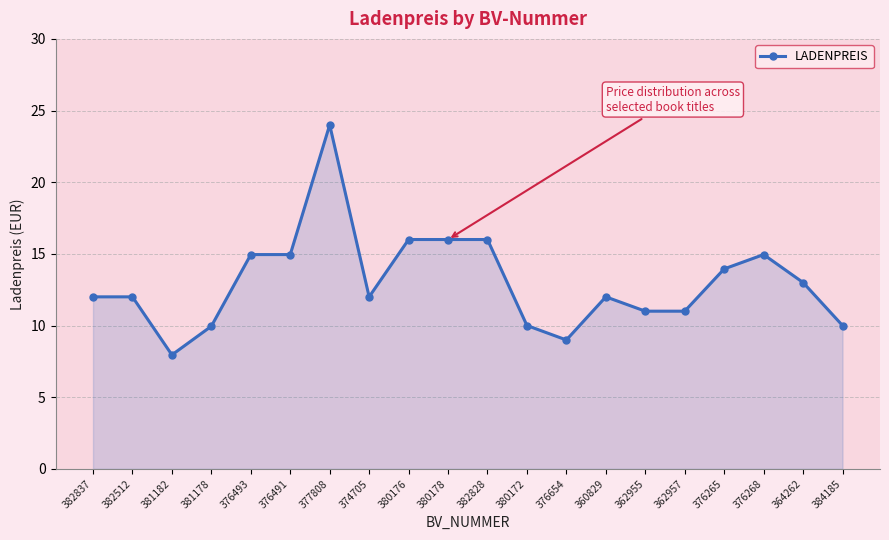

What is the change in value from 381182 to 376654?

+1.0